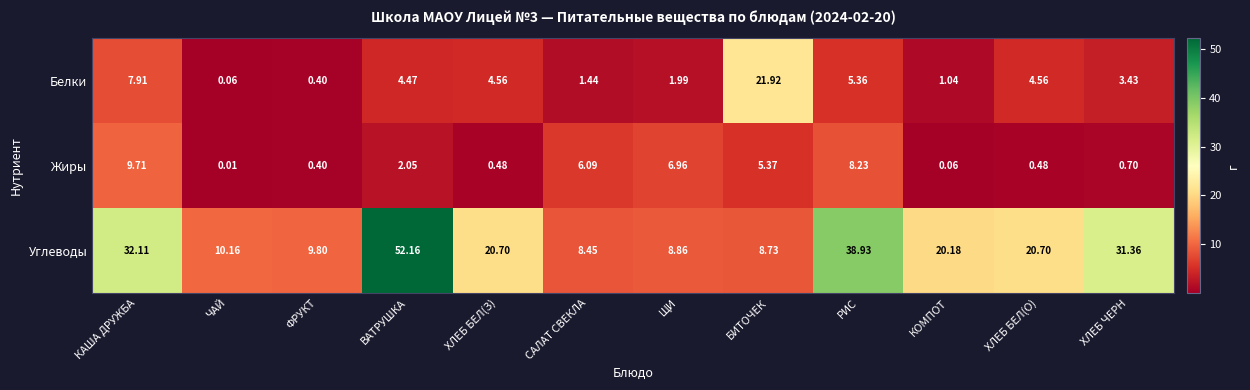

At ХЛЕБ БЕЛ(О), list the series in order from largest to smallest.

Углеводы, Белки, Жиры